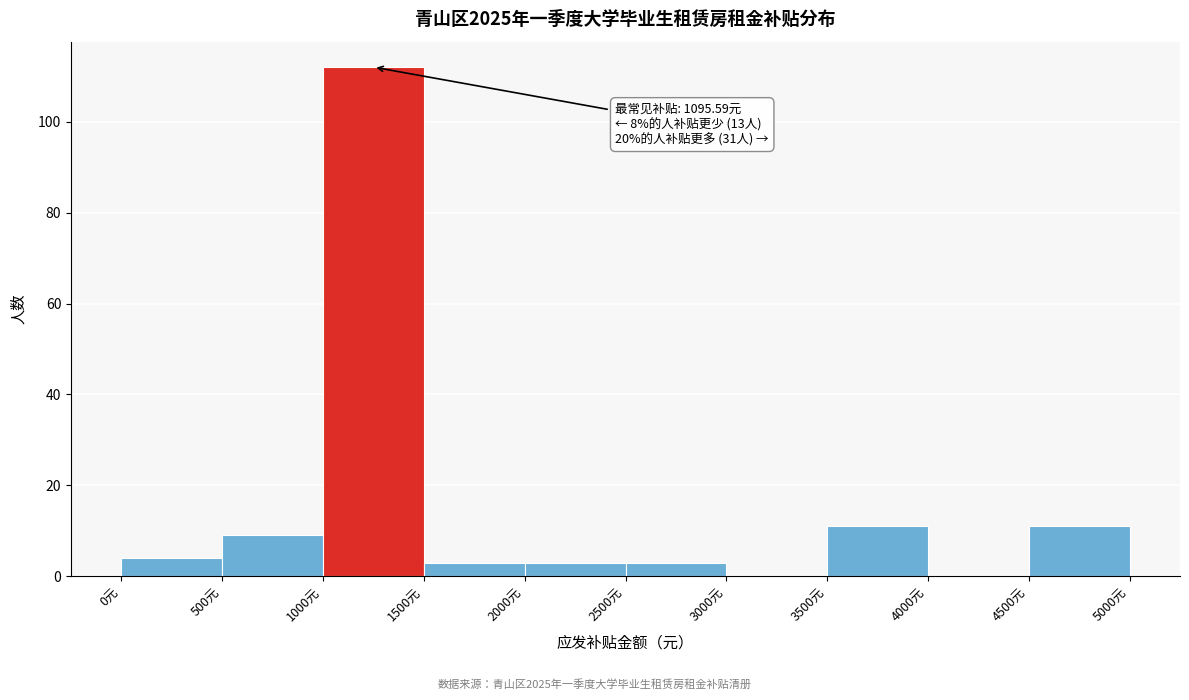

Which range on the x-axis has the tallest bar?

1000 to 1500